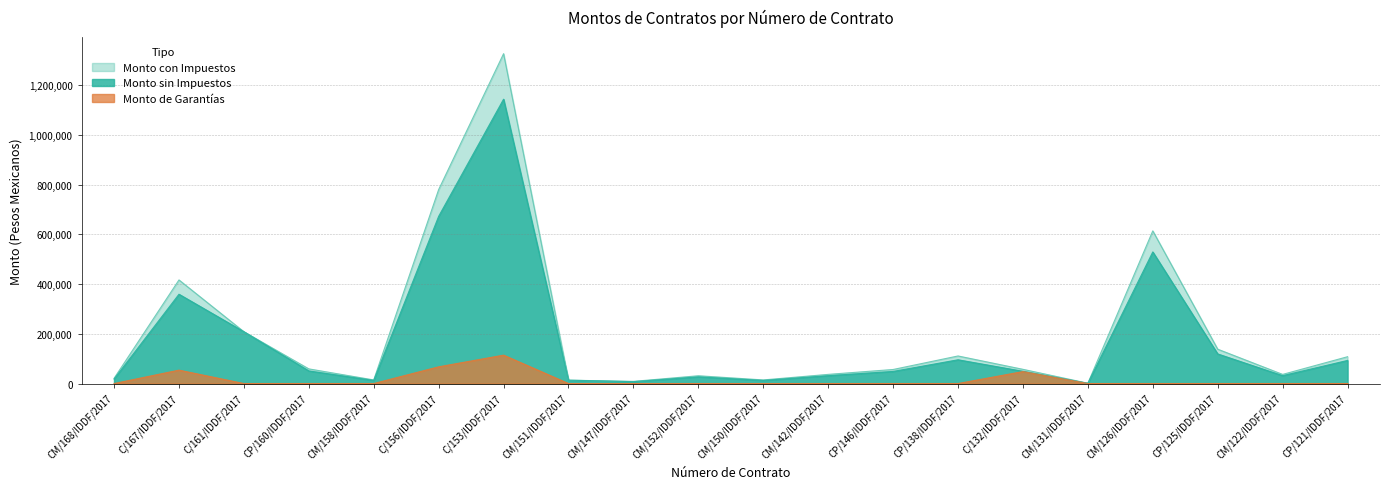

Reading left to right, extract all data points from this chart.

Monto sin Impuestos: 18000.0	359389.0	208481.4	50825.0	12500.0	672902.4	1144250.0	13500.0	7500.0	27000.0	12499.2	31756.9	48714.5	95622.0	49320.1	998.0	529600.0	119160.0	31680.0	93000.0
Monto con Impuestos: 20880.0	416891.2	208481.4	58957.0	14500.0	780566.8	1327330.0	13500.0	8700.0	31320.0	14499.1	36838.0	56508.8	110921.5	57211.3	1157.7	614336.0	138225.6	36748.8	107880.0
Monto de Garantías: 0.0	53908.3	0.0	0.0	0.0	67290.2	114250.0	0.0	0.0	0.0	0.0	0.0	0.0	0.0	48087.4	0.0	0.0	0.0	0.0	0.0